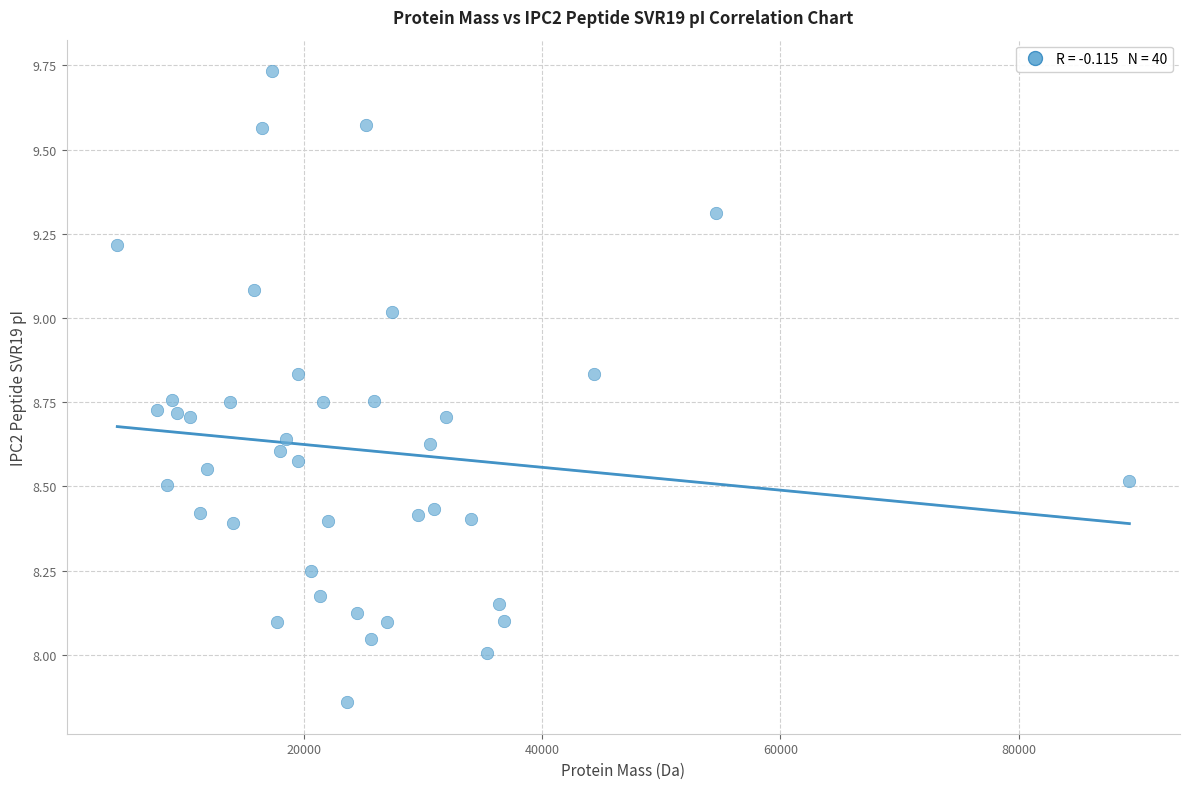

What is the range of X values (max minus min)?

84971.8